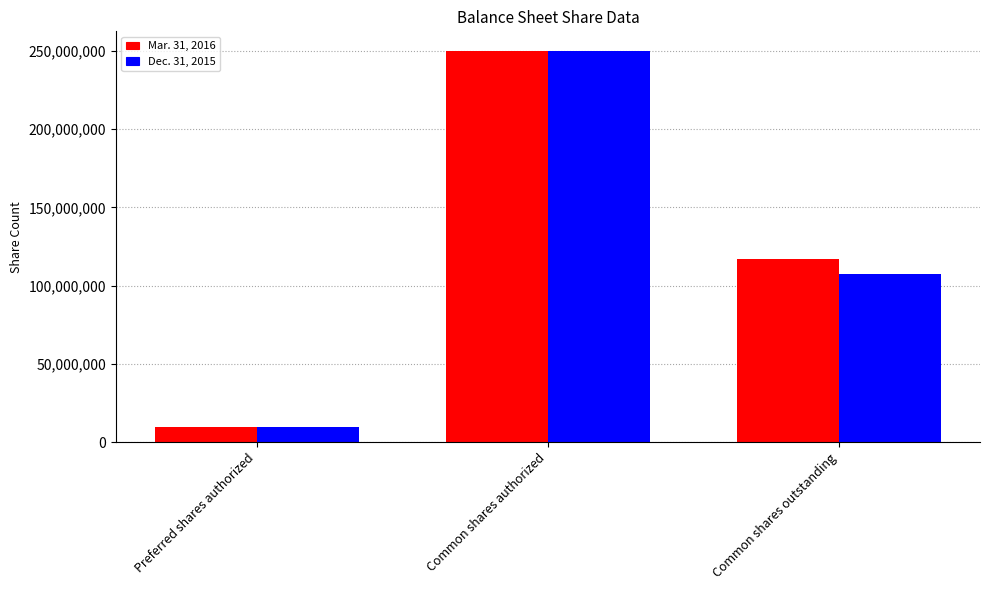

Which series changed the most between Preferred shares authorized and Common shares outstanding?

Mar. 31, 2016